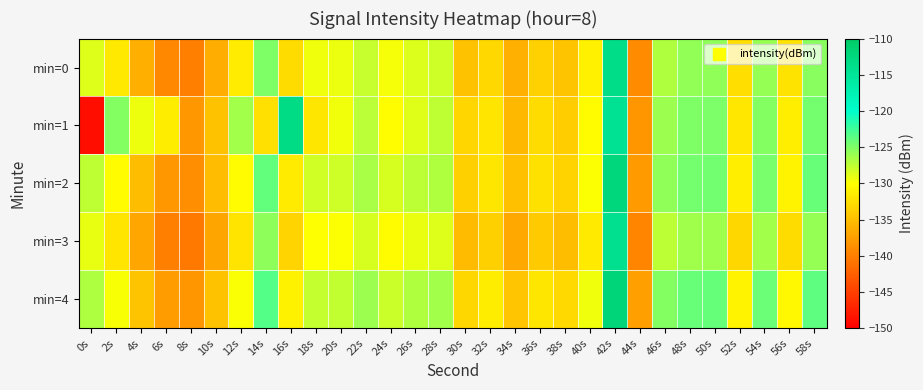

List the series in order of their peak value, highest first.

min=4, min=2, min=1, min=0, min=3